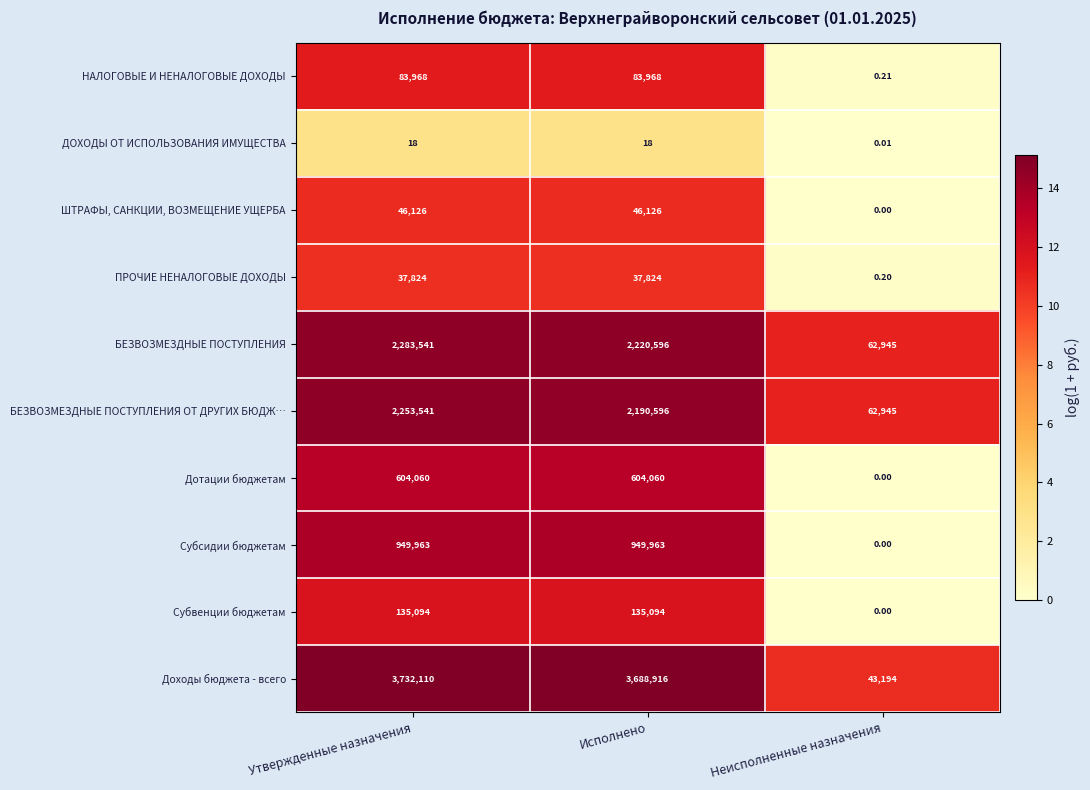

What is the total value across all series at Исполнено?

9957161.0